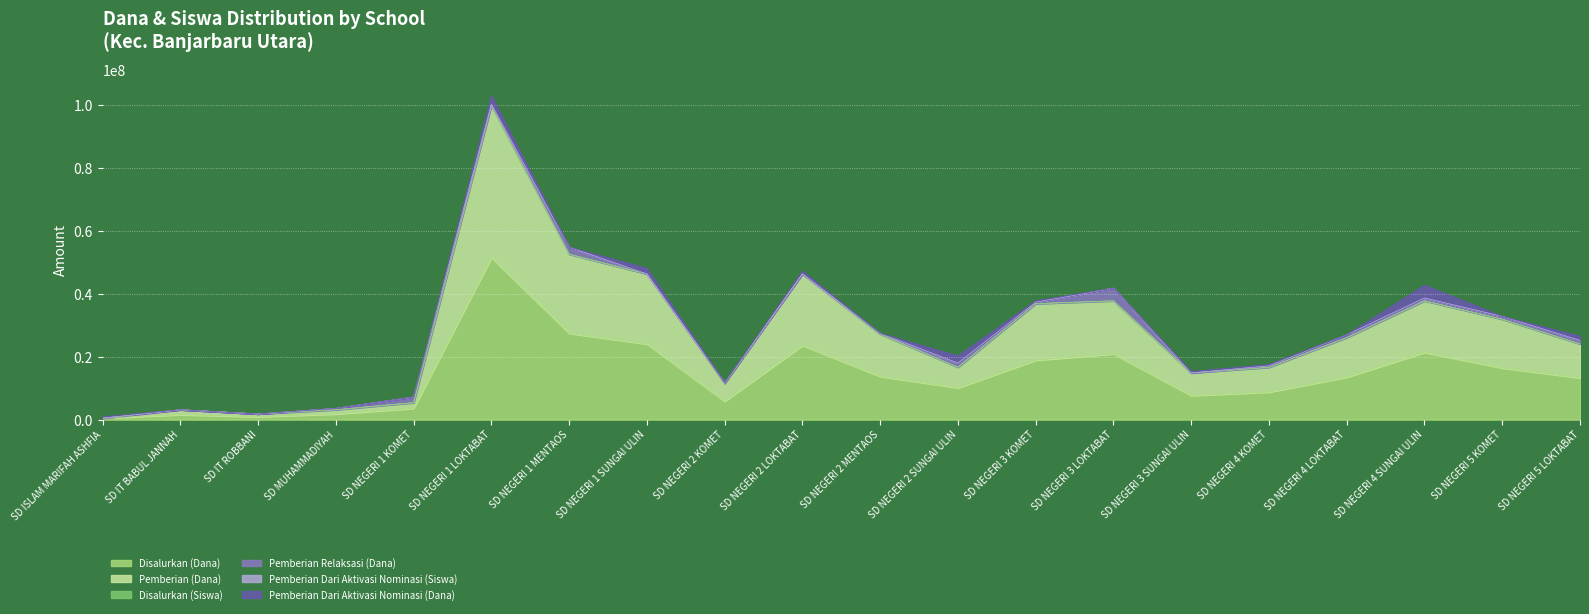

At which category is the sum across all series the highest?

SD NEGERI 1 LOKTABAT